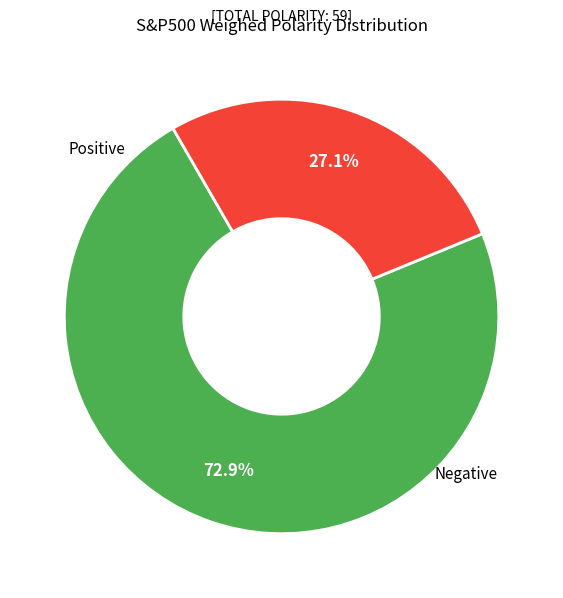

Is there any slice that represents more than half of the pie?

Yes